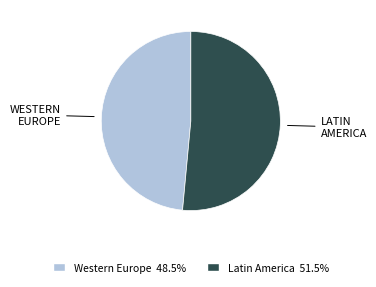

Is there a majority slice in this chart?

Yes